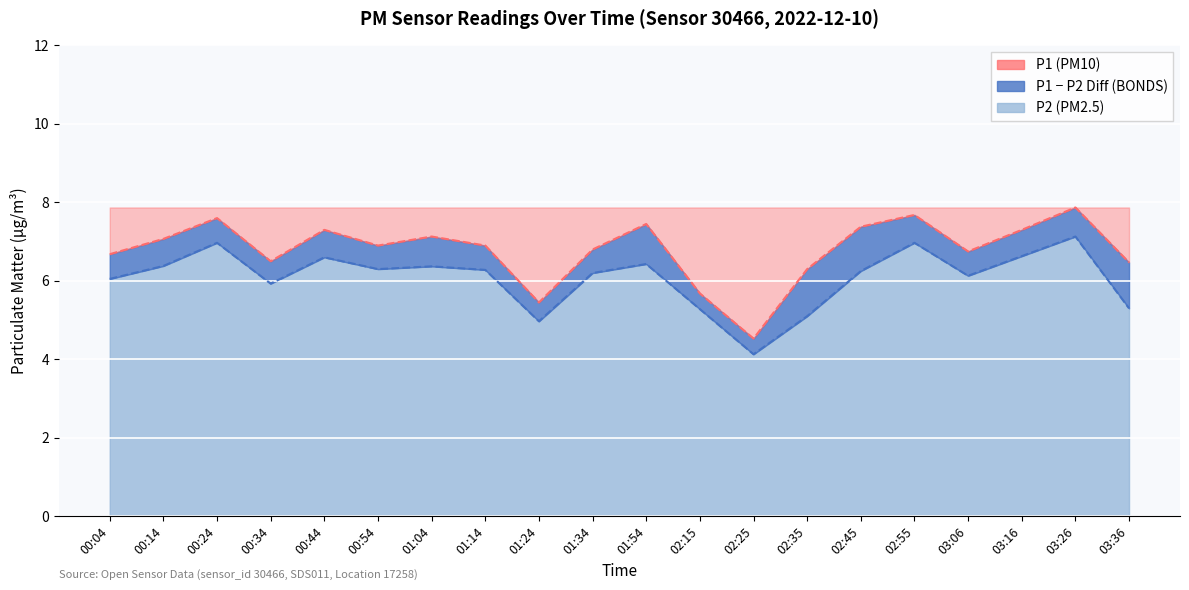

Reading left to right, list all the values displayed in this chart.

P1: 6.7	7.1	7.6	6.5	7.3	6.9	7.1	6.9	5.5	6.8	7.5	5.7	4.5	6.3	7.4	7.7	6.8	7.3	7.9	6.5
P2: 6.0	6.4	7.0	5.9	6.6	6.3	6.4	6.3	5.0	6.2	6.4	5.3	4.1	5.1	6.2	7.0	6.1	6.6	7.1	5.3